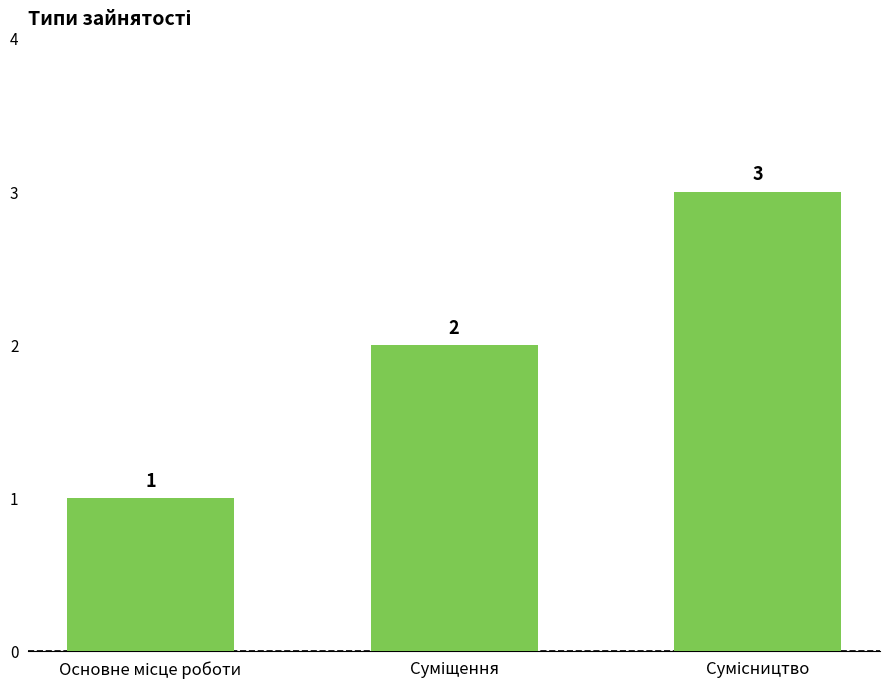

What is the value of the 2nd bar from the left?

2